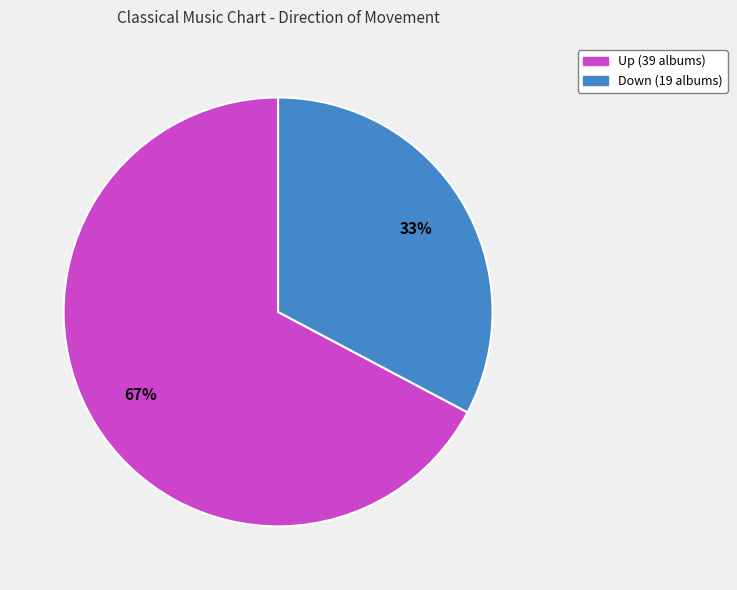

To the nearest percent, what is the difference between the largest and smallest slice percentages?

34%